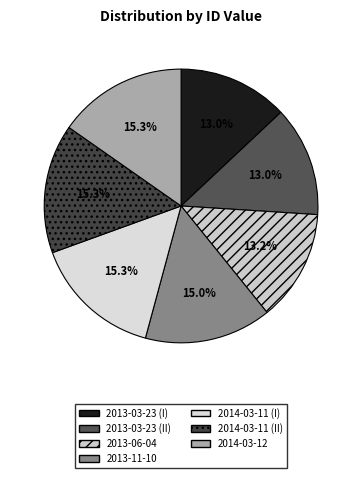

What is the change in value from 2013-11-10 to 2014-03-11 (II)?

+399